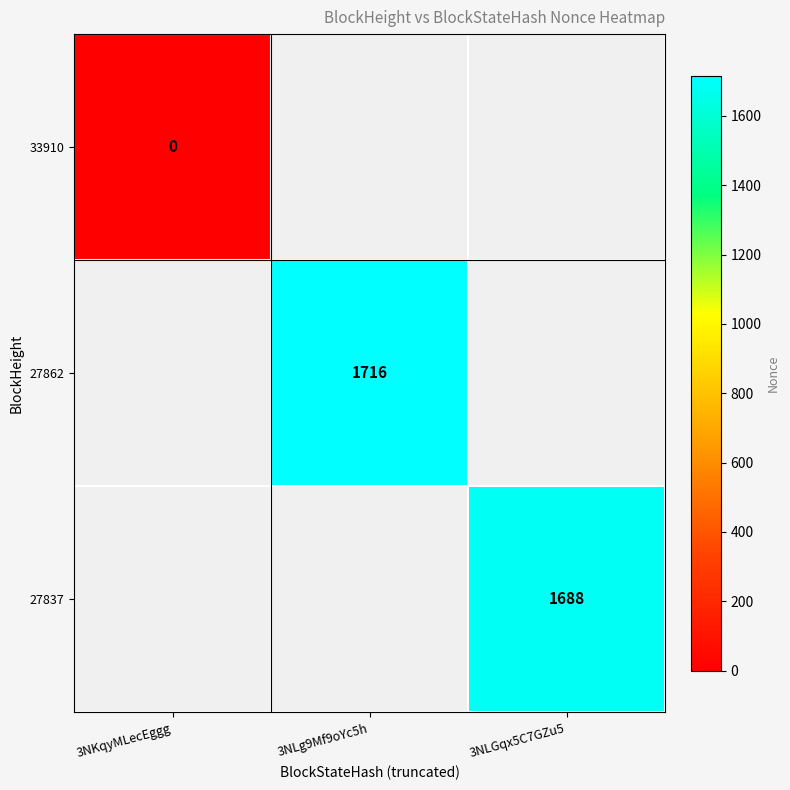

Is it true that 27837 equals 2247 at 3NLGqx5C7GZu5?

False